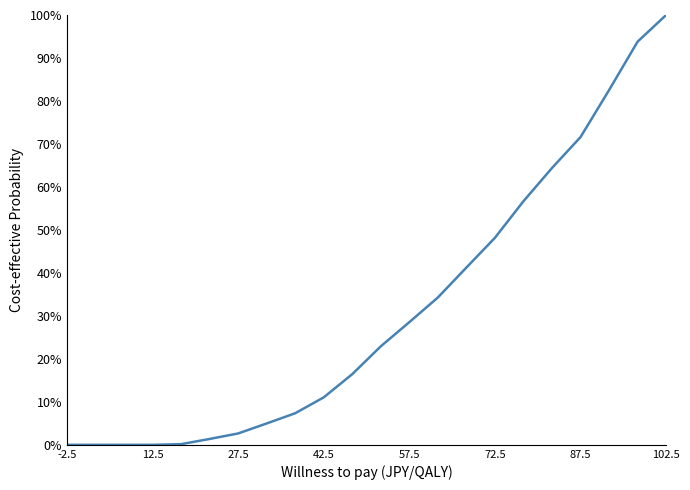

What is the maximum value shown in the chart?

100.0